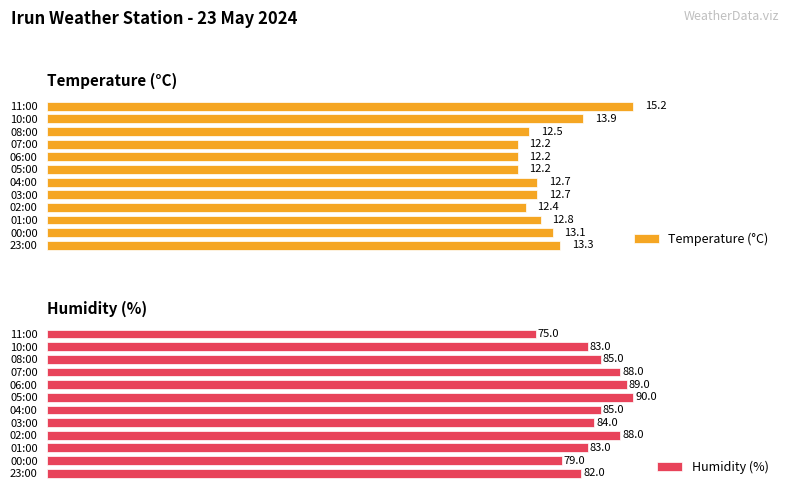

At which label does Humidity (%) reach its peak?

05:00